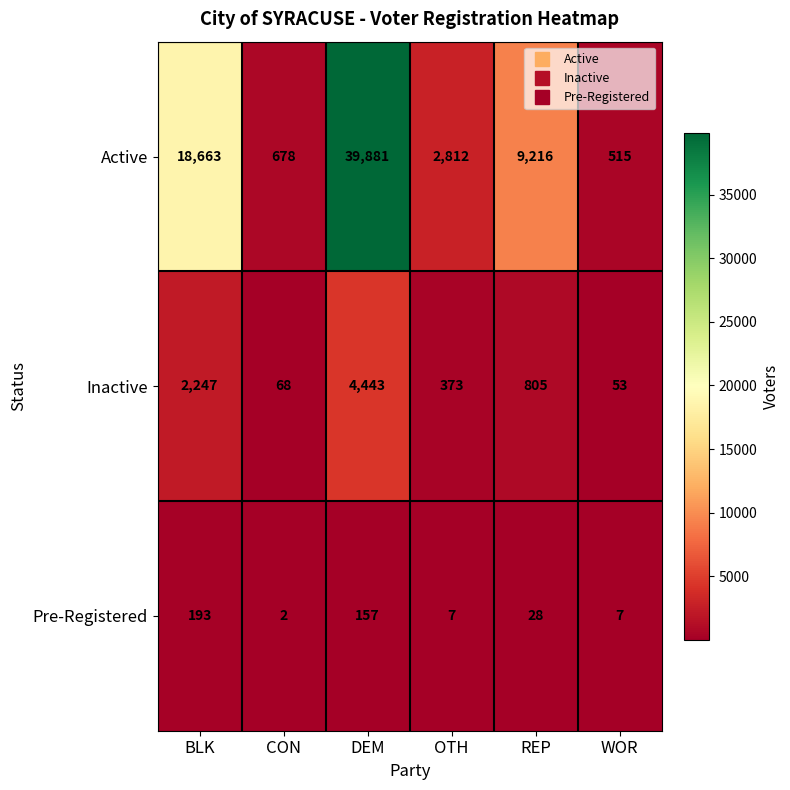

What is the sum of all Active values?

71765